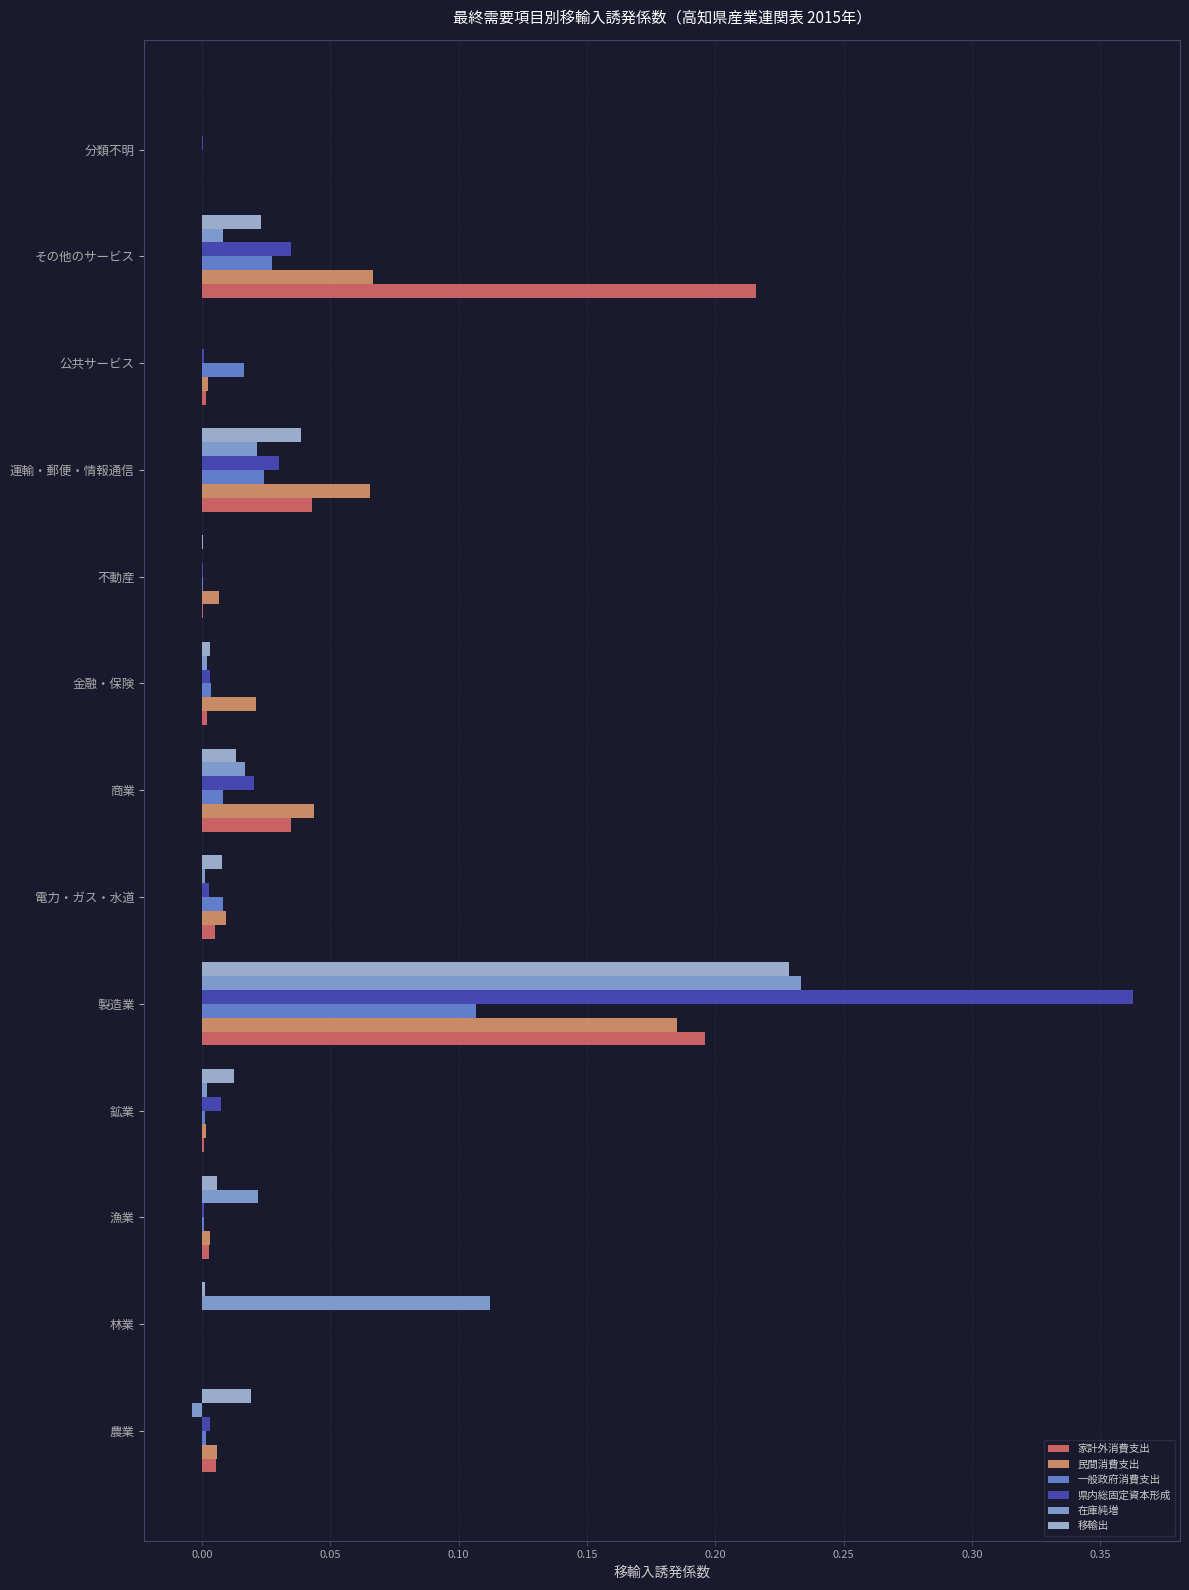

Is it true that 家計外消費支出 equals 0.0 at 金融・保険?

True